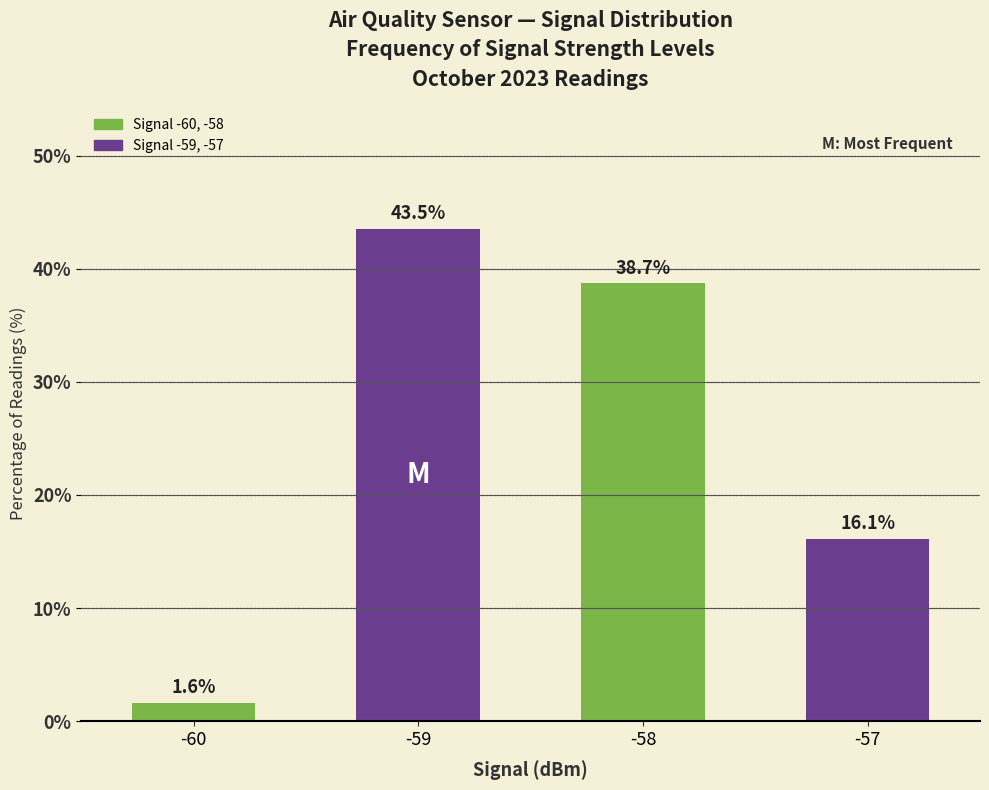

Count the number of data series in this chart.

1